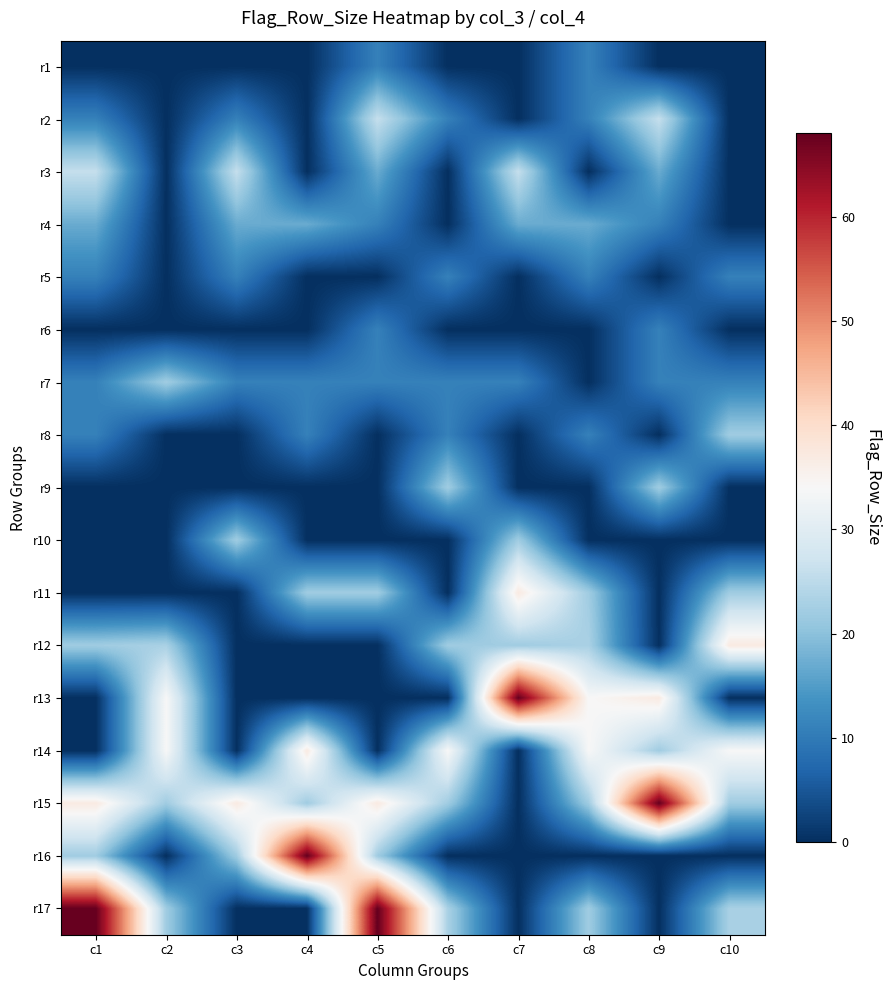

Reading left to right, list all the values displayed in this chart.

r1: c1=0	c2=0	c3=0	c4=0	c5=11	c6=0	c7=0	c8=11	c9=0	c10=0
r2: c1=11	c2=0	c3=11	c4=0	c5=26	c6=11	c7=0	c8=11	c9=26	c10=0
r3: c1=26	c2=0	c3=26	c4=0	c5=17	c6=0	c7=26	c8=0	c9=17	c10=0
r4: c1=17	c2=0	c3=17	c4=17	c5=11	c6=0	c7=17	c8=17	c9=11	c10=0
r5: c1=11	c2=0	c3=11	c4=0	c5=0	c6=11	c7=0	c8=11	c9=0	c10=11
r6: c1=0	c2=0	c3=0	c4=0	c5=11	c6=0	c7=0	c8=0	c9=11	c10=0
r7: c1=11	c2=22	c3=11	c4=11	c5=11	c6=11	c7=11	c8=0	c9=11	c10=11
r8: c1=11	c2=0	c3=0	c4=11	c5=0	c6=11	c7=0	c8=11	c9=0	c10=22
r9: c1=0	c2=0	c3=0	c4=0	c5=0	c6=22	c7=0	c8=0	c9=22	c10=0
r10: c1=0	c2=0	c3=22	c4=0	c5=0	c6=0	c7=22	c8=0	c9=0	c10=0
r11: c1=0	c2=0	c3=0	c4=22	c5=22	c6=0	c7=37	c8=22	c9=0	c10=22
r12: c1=22	c2=23	c3=0	c4=0	c5=0	c6=22	c7=22	c8=23	c9=0	c10=37
r13: c1=0	c2=34	c3=0	c4=0	c5=0	c6=0	c7=68	c8=34	c9=37	c10=0
r14: c1=0	c2=34	c3=0	c4=37	c5=0	c6=34	c7=0	c8=34	c9=22	c10=34
r15: c1=37	c2=22	c3=37	c4=22	c5=37	c6=22	c7=0	c8=22	c9=68	c10=22
r16: c1=22	c2=0	c3=22	c4=68	c5=22	c6=0	c7=0	c8=0	c9=0	c10=0
r17: c1=68	c2=22	c3=0	c4=0	c5=68	c6=23	c7=0	c8=22	c9=0	c10=23